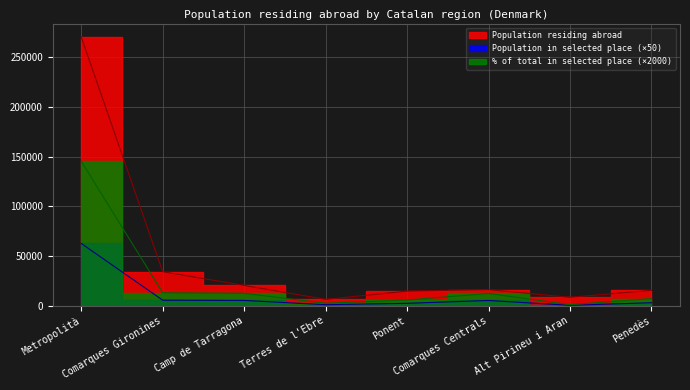

Reading left to right, list all the values displayed in this chart.

Population residing abroad: Metropolità=270124	Comarques Gironines=34269	Camp de Tarragona=20478	Terres de l'Ebre=6443	Ponent=14754	Comarques Centrals=16294	Alt Pirineu i Aran=8548	Penedès=15576
Population in selected place: Metropolità=62650	Comarques Gironines=5650	Camp de Tarragona=5400	Terres de l'Ebre=1100	Ponent=2500	Comarques Centrals=5350	Alt Pirineu i Aran=500	Penedès=3100
% of total in selected place: Metropolità=145280	Comarques Gironines=13100	Camp de Tarragona=12520	Terres de l'Ebre=2560	Ponent=5800	Comarques Centrals=12400	Alt Pirineu i Aran=1160	Penedès=7180